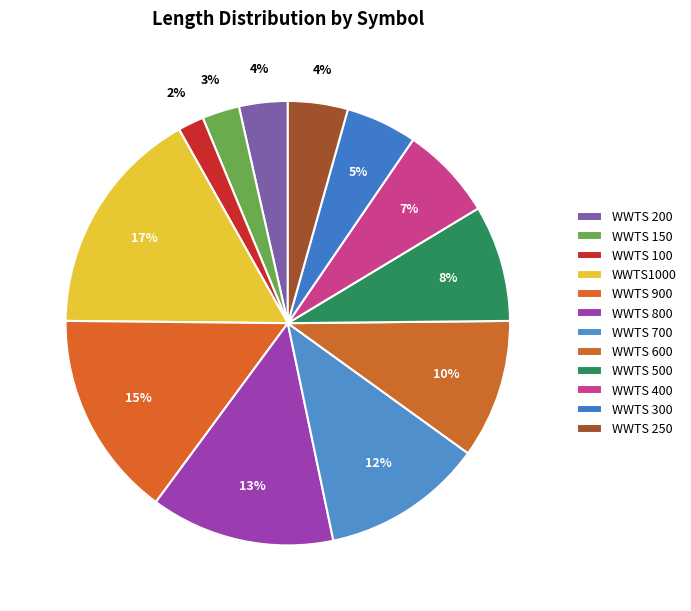

The WWTS 600 slice represents 10% of the pie. True or false?

True